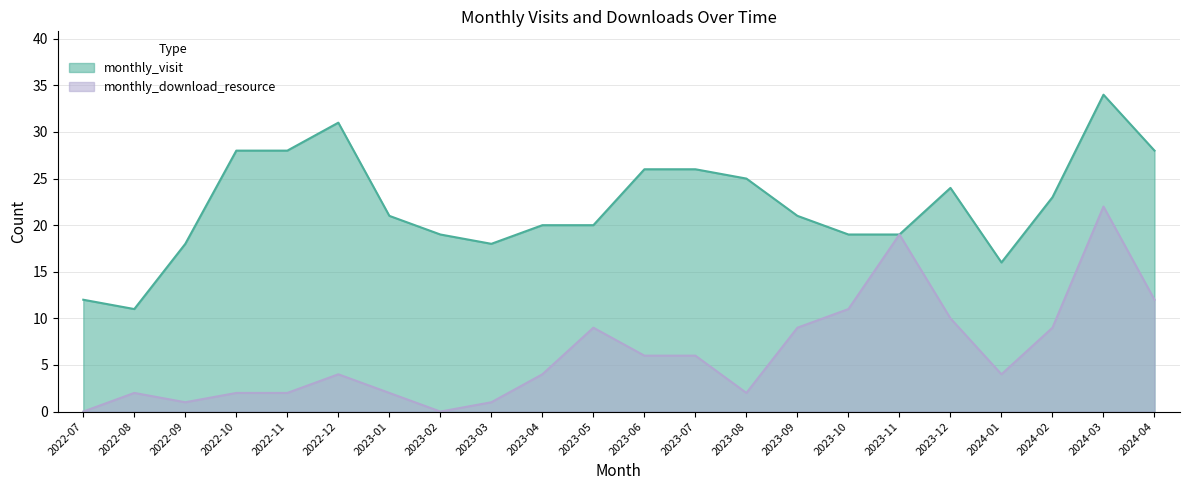

How many data points in monthly_download_resource are less than 4?

9